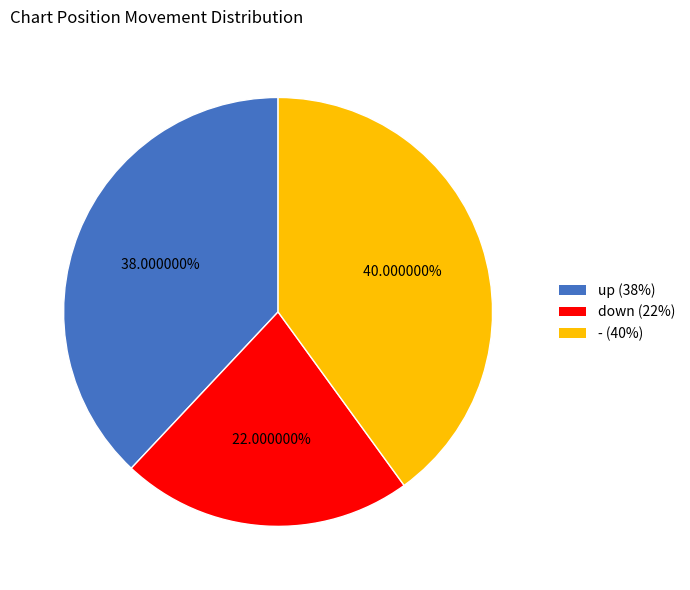

Between - and up, which is larger?

-